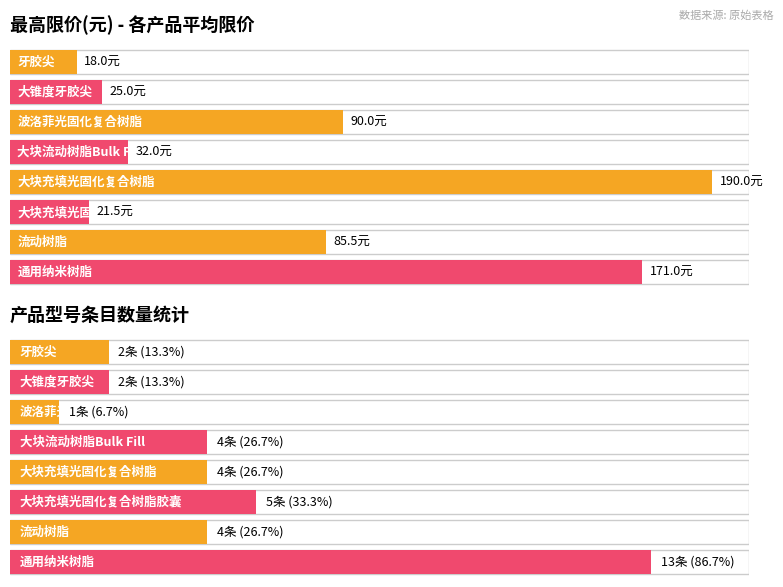

Which series has the largest total across all categories?

平均最高限价(元)